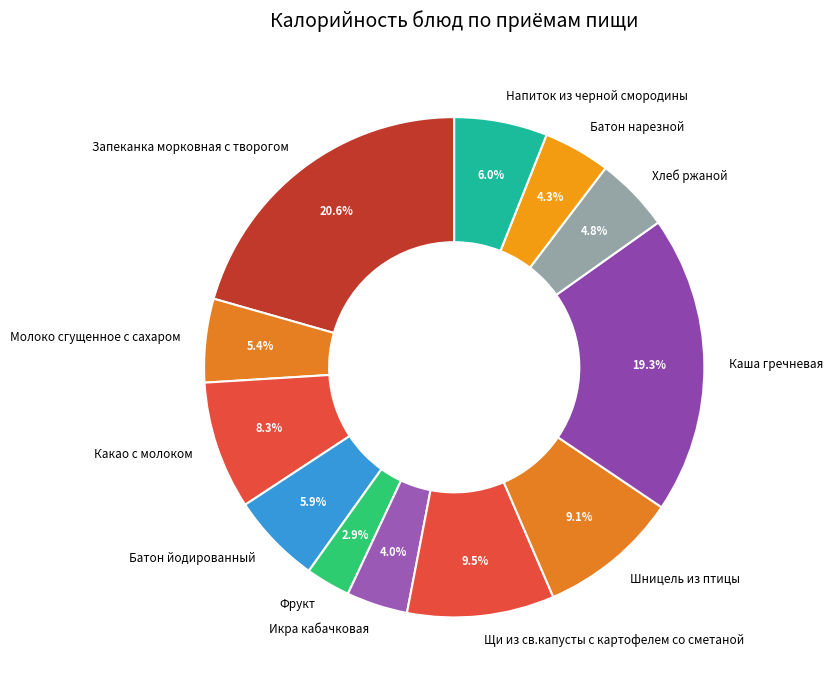

The Каша гречневая slice represents 5% of the pie. True or false?

False